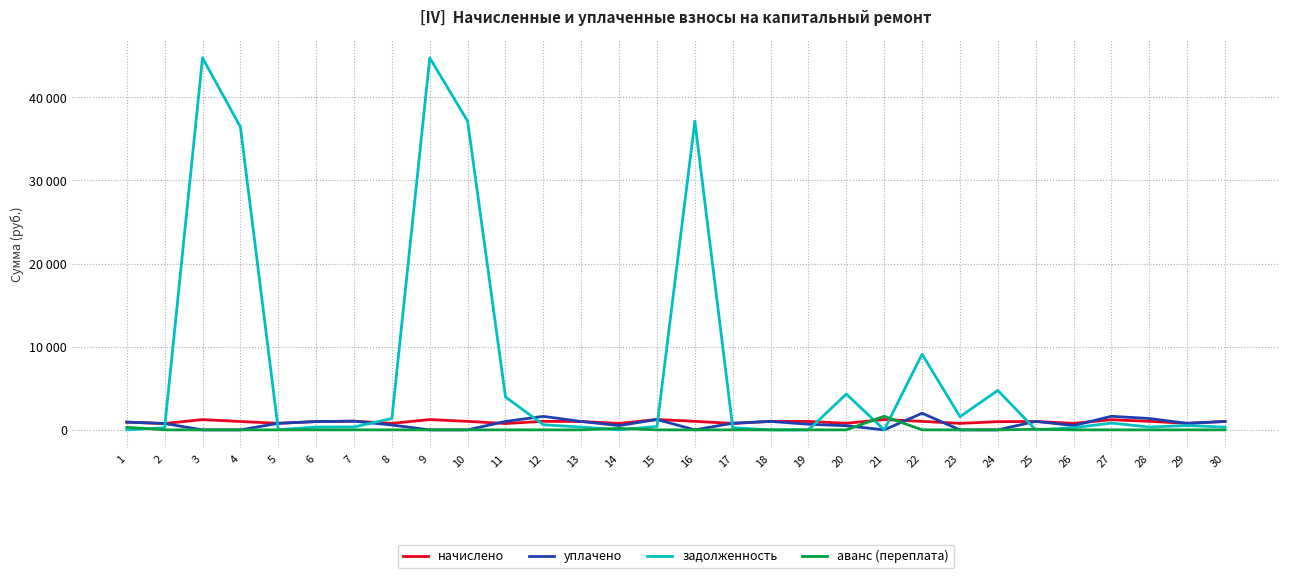

What are all the series names shown in the legend?

начислено, уплачено, задолженность, аванс (переплата)